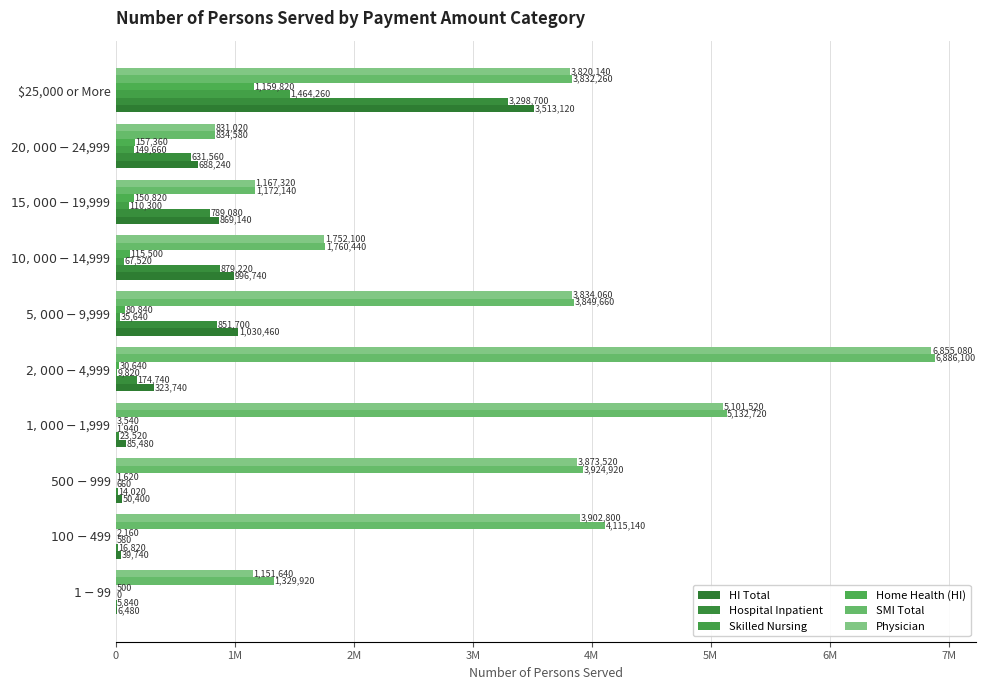

Reading left to right, extract all data points from this chart.

HI Total: 6480	39740	50400	85480	323740	1030460	996740	869140	688240	3513120
Hospital Inpatient: 5840	16820	14020	23520	174740	851700	879220	789080	631560	3298700
Skilled Nursing: 0	580	660	1940	9820	35640	67520	110300	149660	1464260
Home Health (HI): 500	2160	1620	3540	30640	80840	115500	150820	157360	1159820
SMI Total: 1329920	4115140	3924920	5132720	6886100	3849660	1760440	1172140	834580	3832260
Physician: 1151640	3902800	3873520	5101520	6855080	3834060	1752100	1167320	831020	3820140